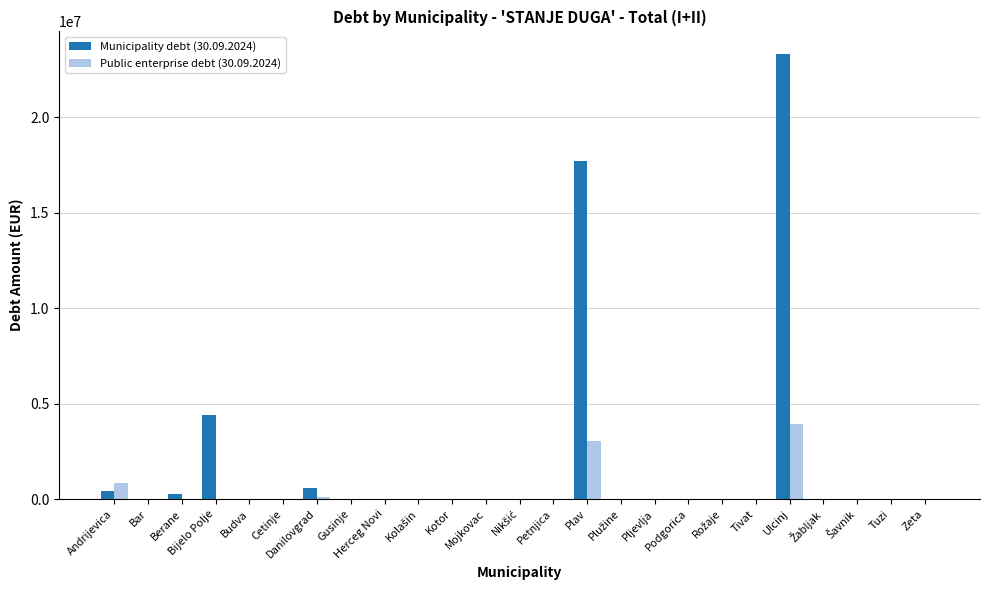

What is the maximum value shown in the chart?

23333297.1